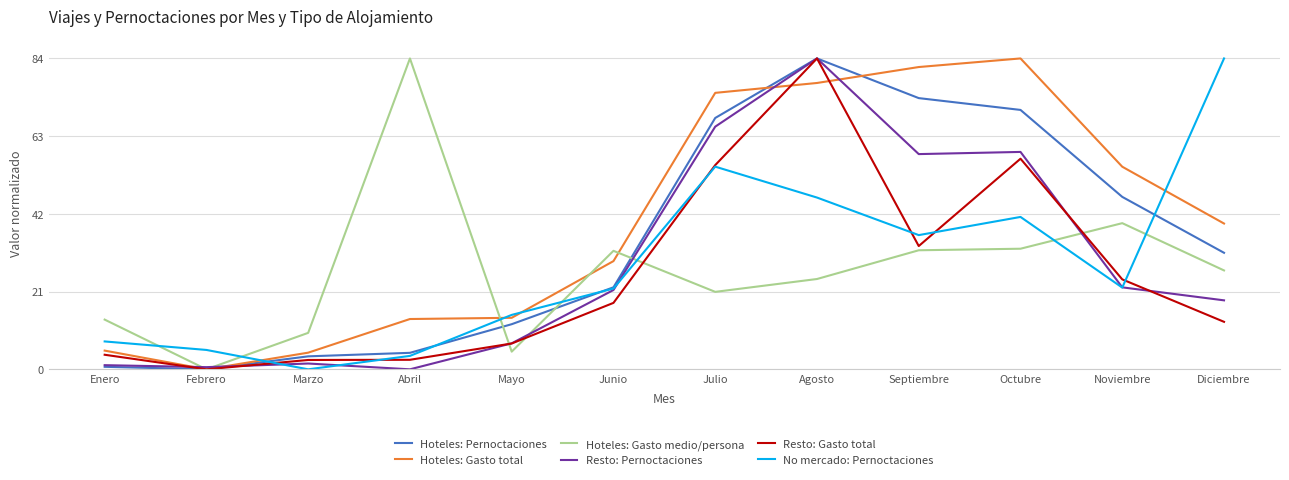

Which series has the largest total across all categories?

Hoteles: Gasto total